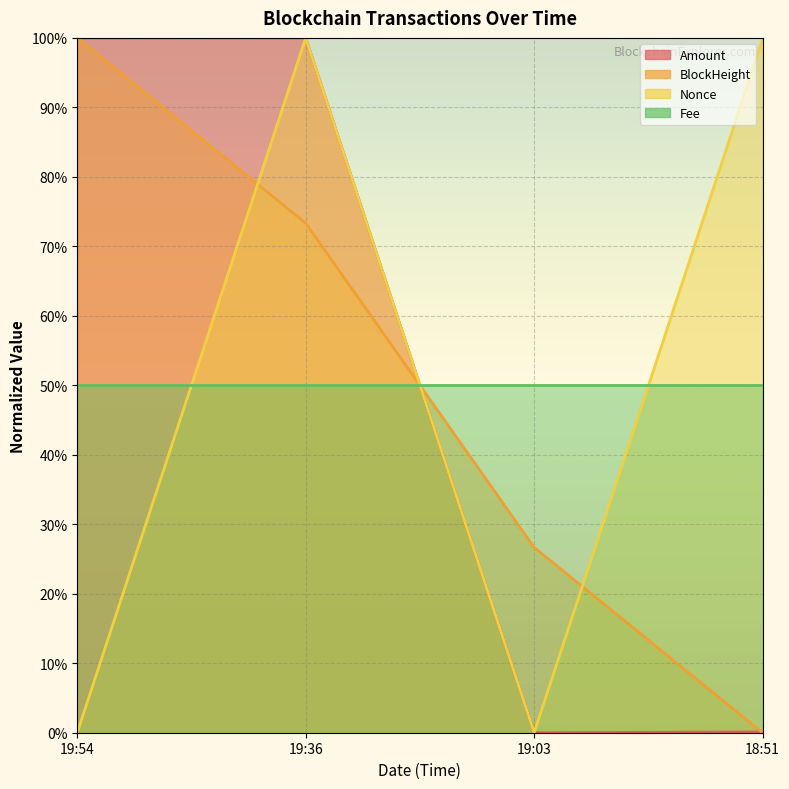

What is the label of the 3rd point from the right?

19:36